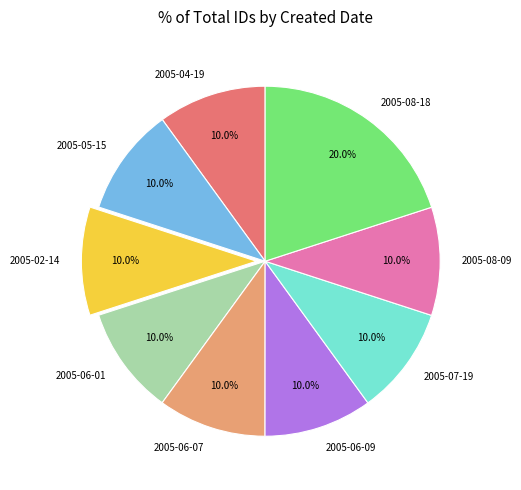

Approximately how many times larger is the value at 2005-06-09 compared to 2005-04-19?

1.0